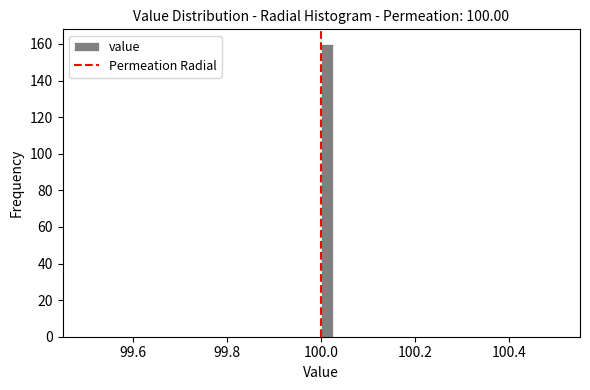

Around what value on the x-axis is the tallest bar? Give the approximate position of its centre, as read against the axis.

100.02